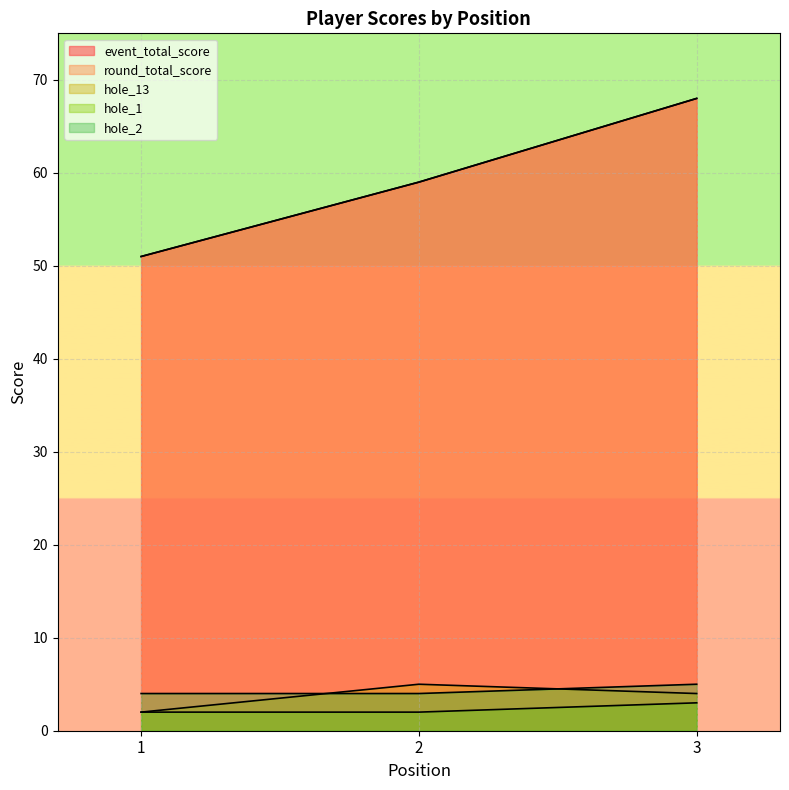

Reading right to left, extract all data points from this chart.

event_total_score: 3=68	2=59	1=51
round_total_score: 3=68	2=59	1=51
hole_13: 3=4	2=5	1=2
hole_1: 3=3	2=2	1=2
hole_2: 3=5	2=4	1=4